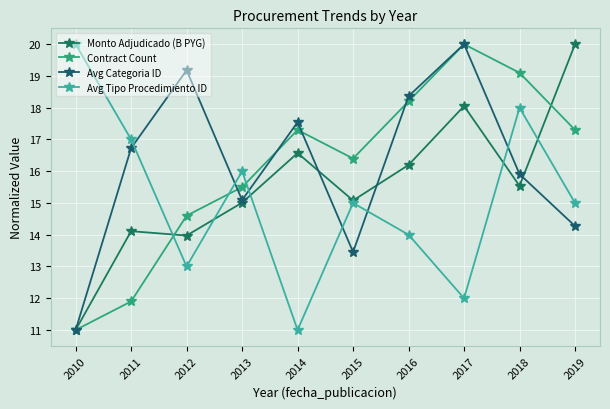

At how many categories does at least one series exceed 14?

10